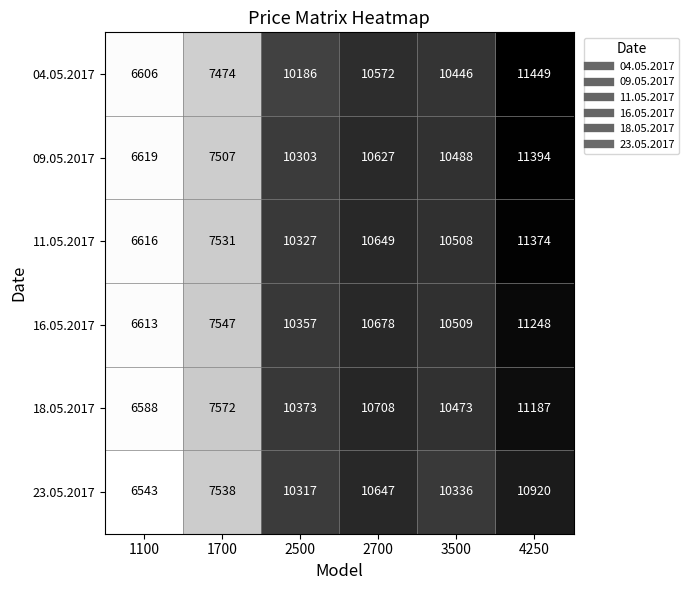

What is the maximum value shown in the chart?

11449